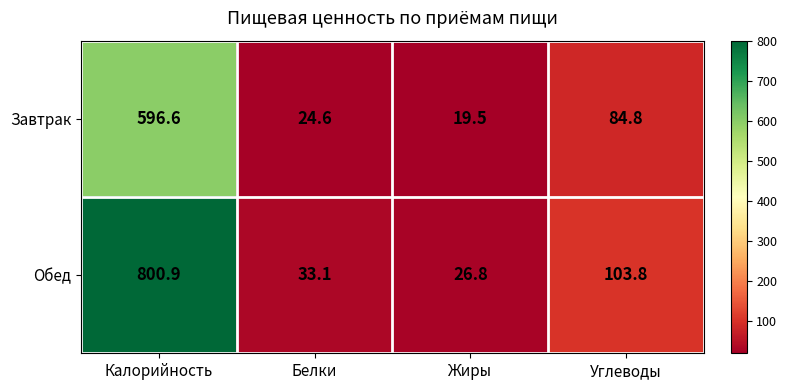

How many distinct data groups are displayed?

2